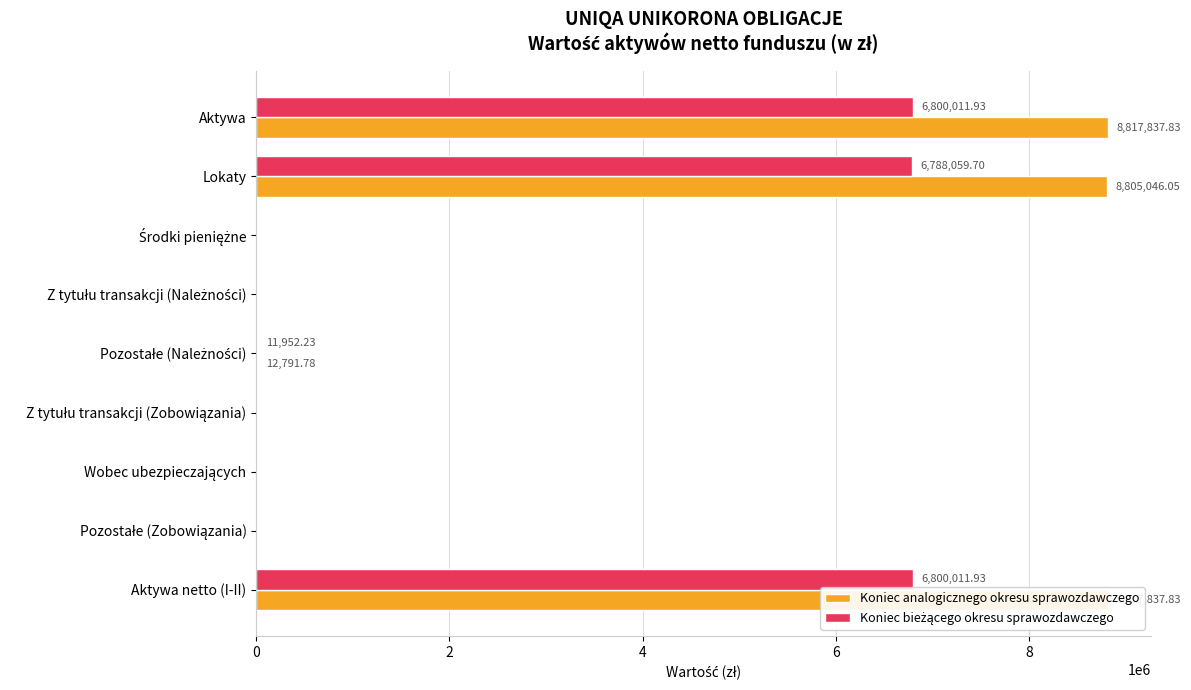

Are the bars grouped side by side (vs. stacked)?

Yes